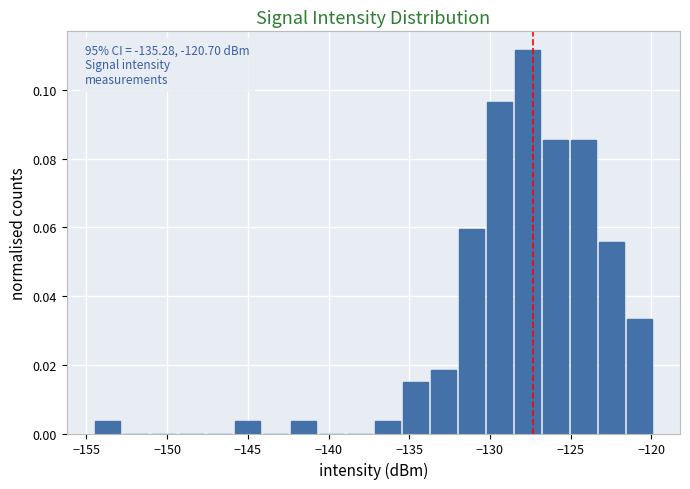

Around what value on the x-axis is the tallest bar? Give the approximate position of its centre, as read against the axis.

-127.5